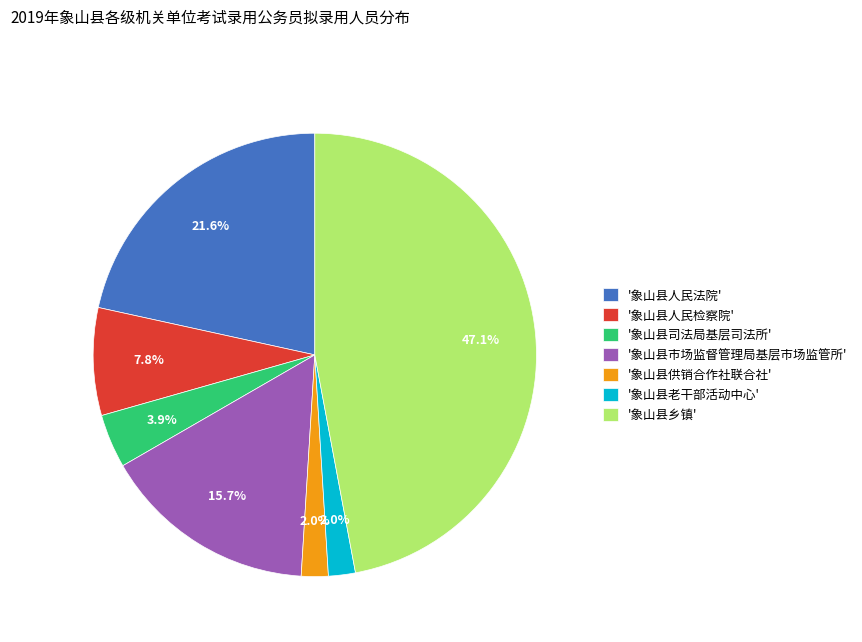

Count the number of slices in the pie.

7